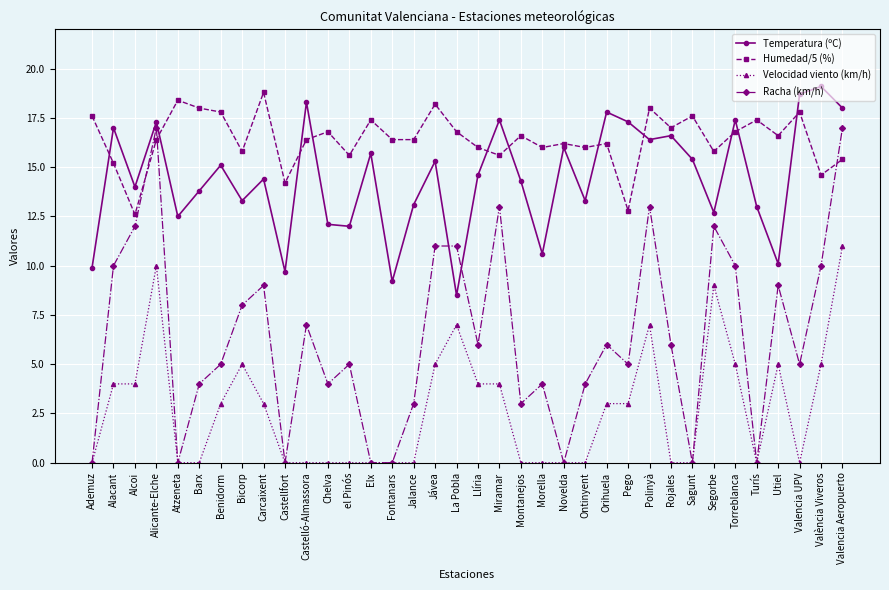

At which category does the chart reach its peak across all series?

València Viveros